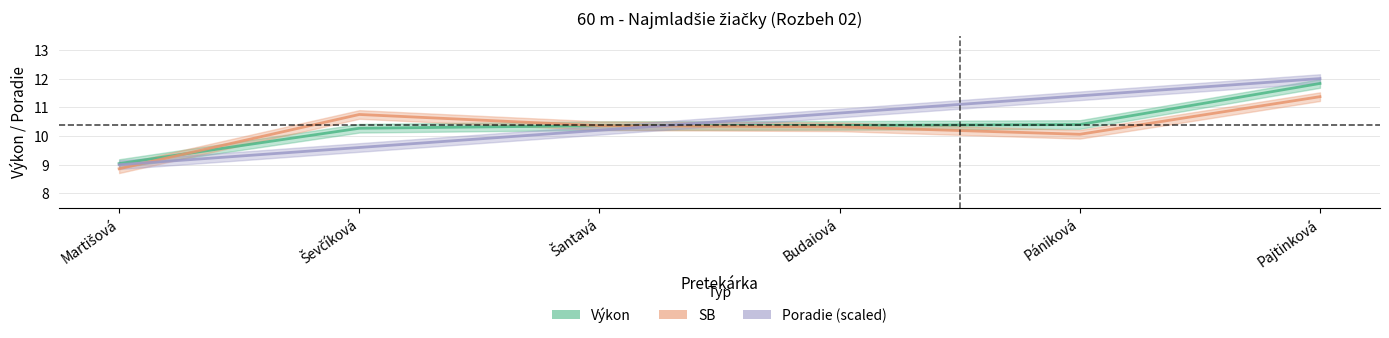

What is the value of the SB point at the 6th from the left?

11.4